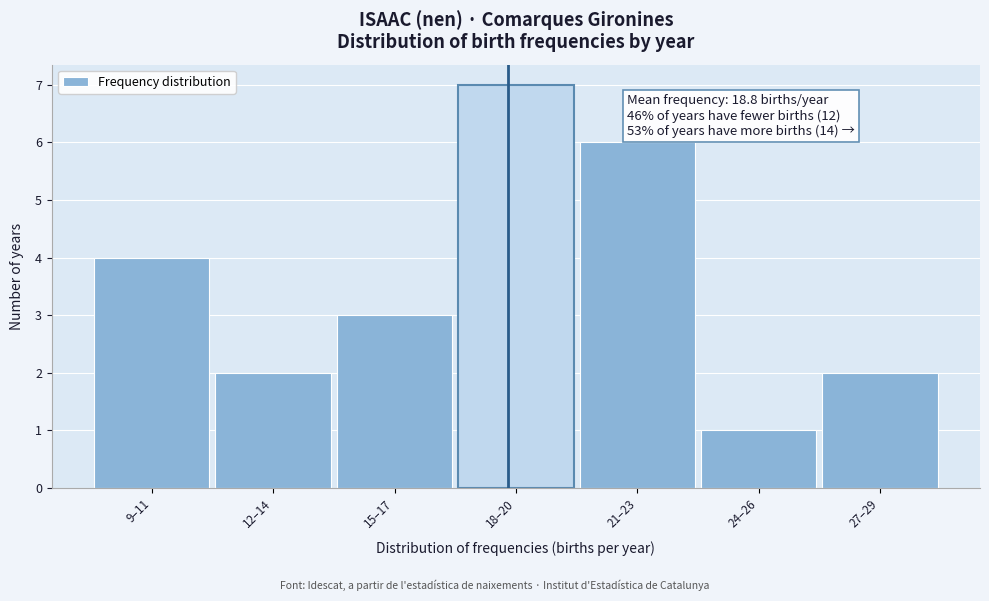

Reading right to left, extract all data points from this chart.

27–29=2	24–26=1	21–23=6	18–20=7	15–17=3	12–14=2	9–11=4